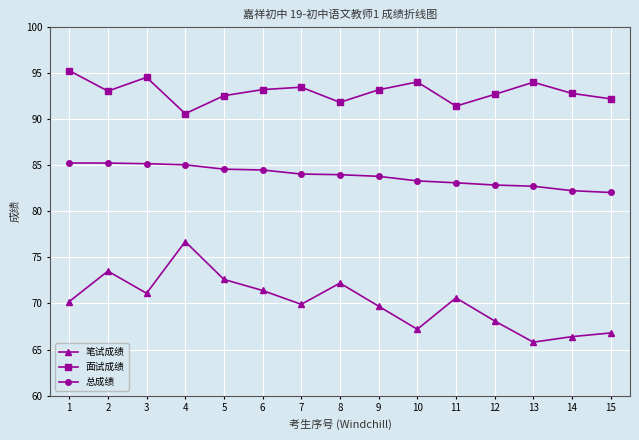

List the series in order of their peak value, highest first.

面试成绩, 总成绩, 笔试成绩